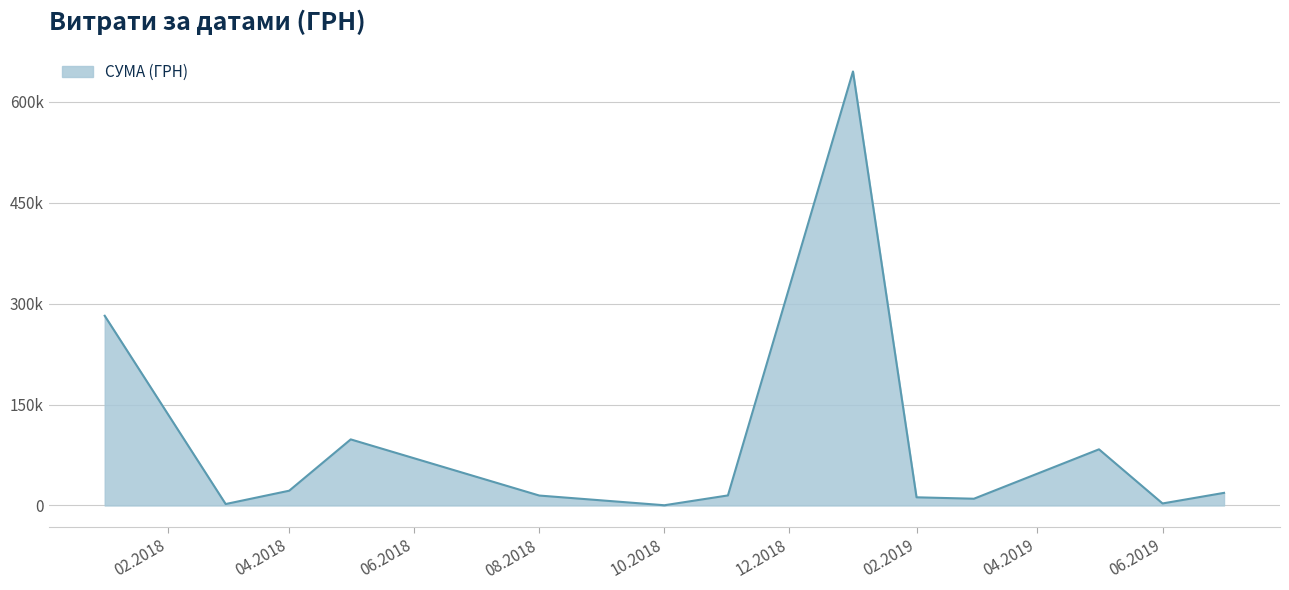

Does the chart have visible grid lines?

Yes